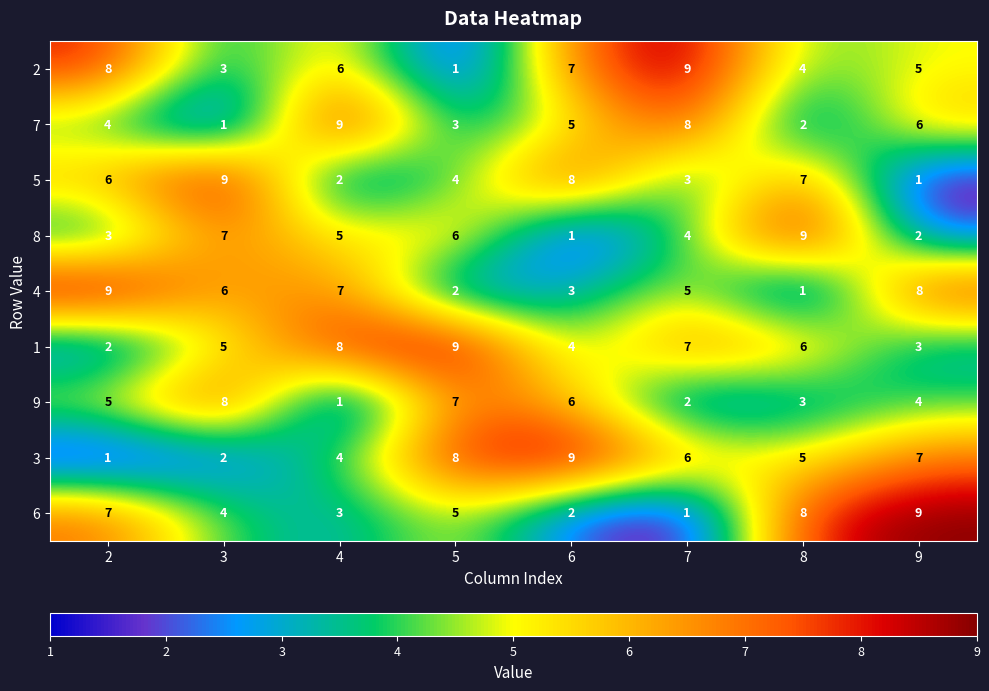

Rank the series at 3 from highest to lowest value.

5, 9, 8, 4, 1, 6, 2, 3, 7